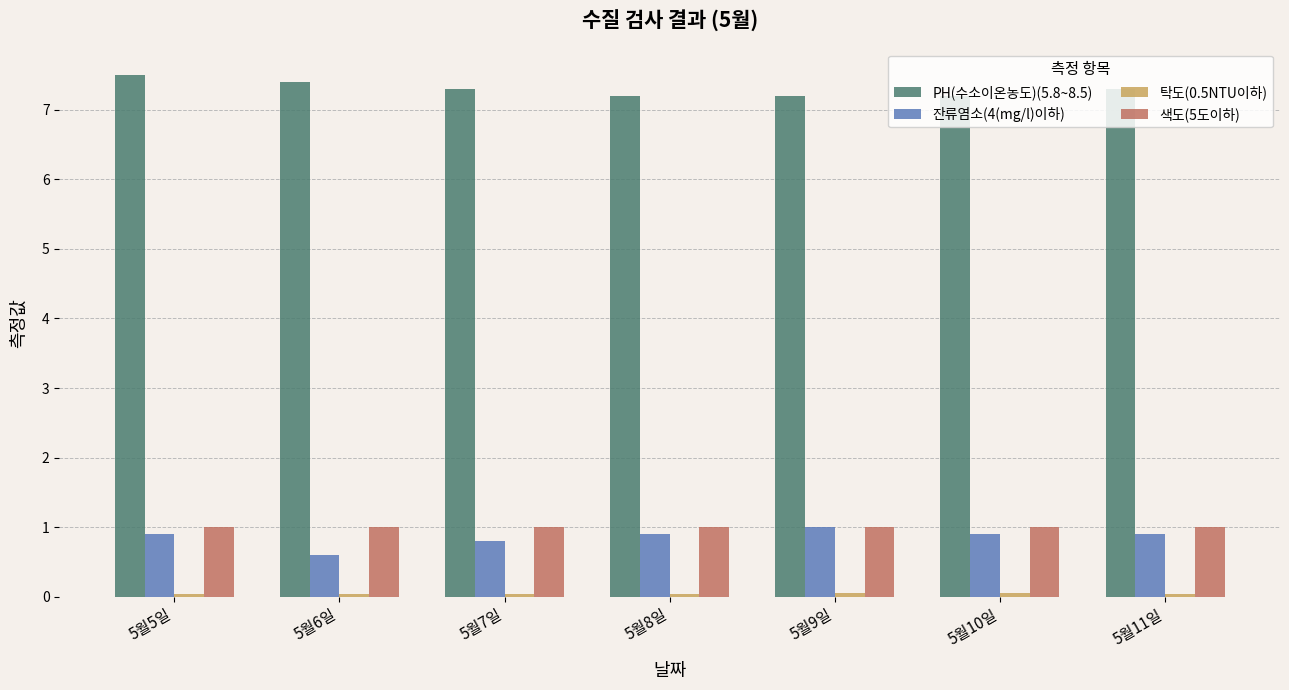

How many bars are there in total?

28